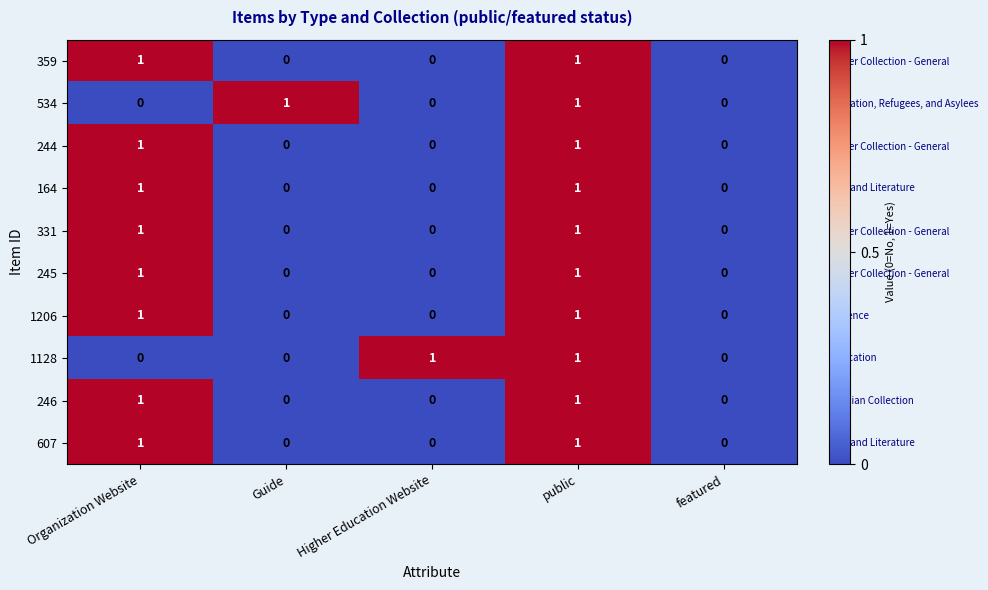

How many 359 values are between 0 and 1?

5